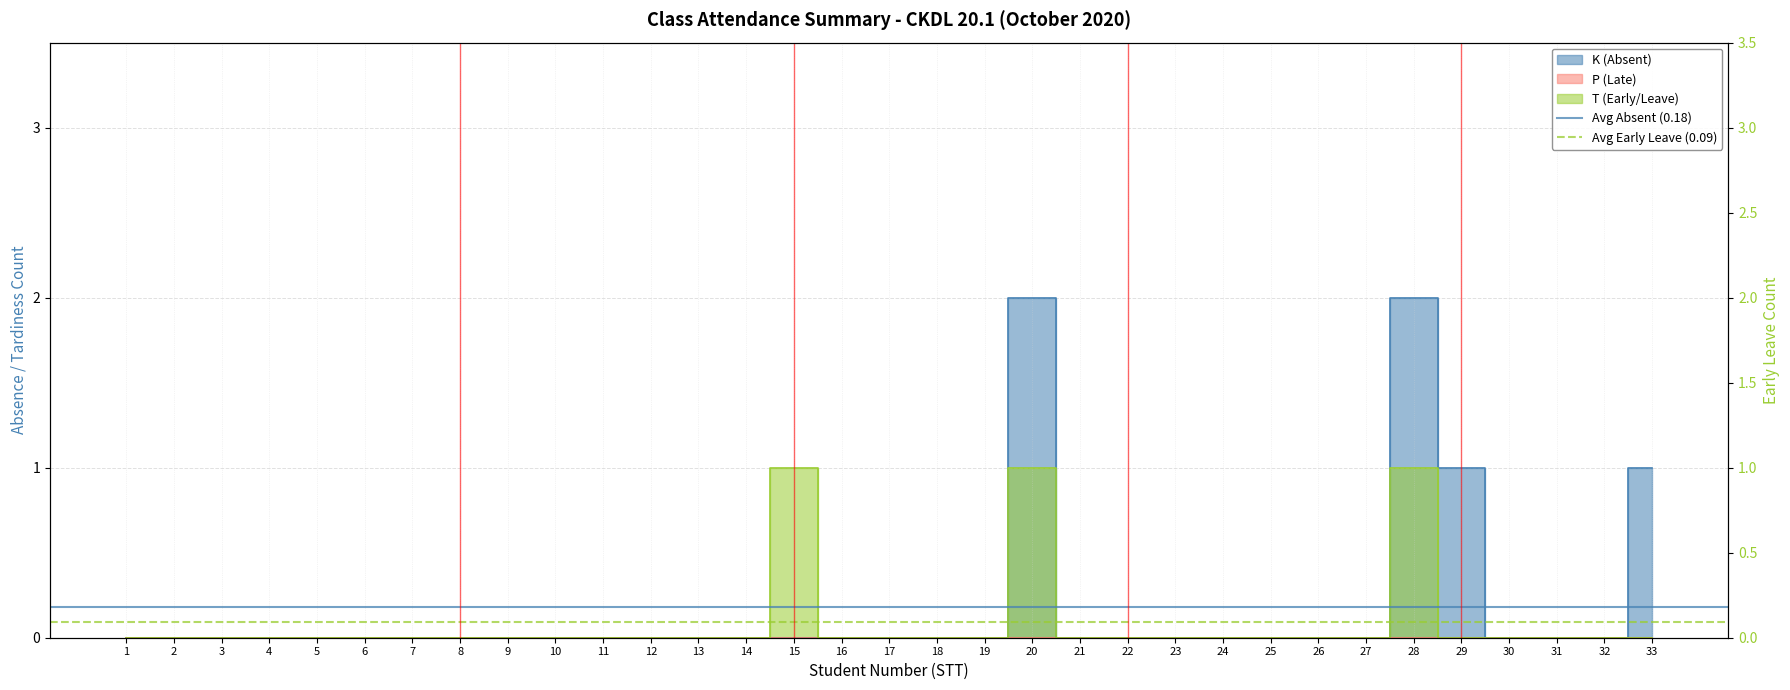

What is the sum of all Avg Early Leave (0.09) values?

0.2